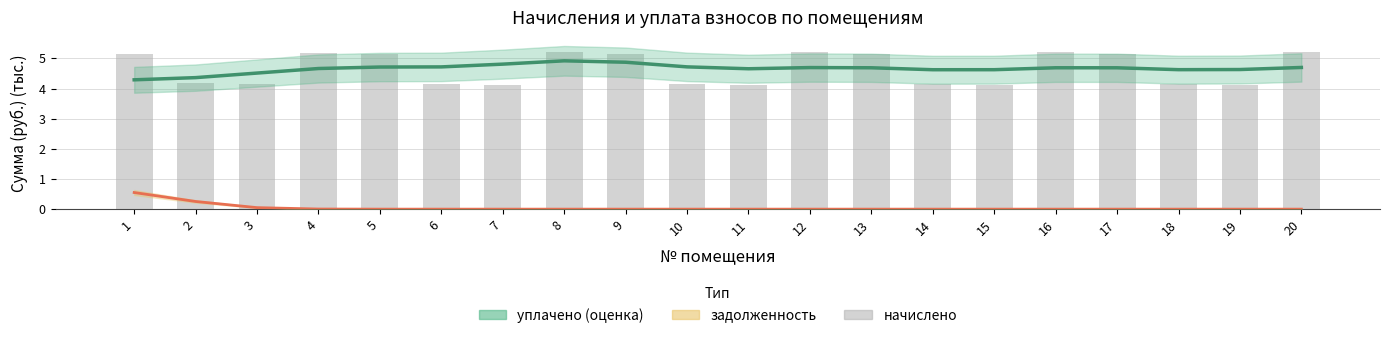

What is the value of the начислено bar at the 1st from the left?

5.2